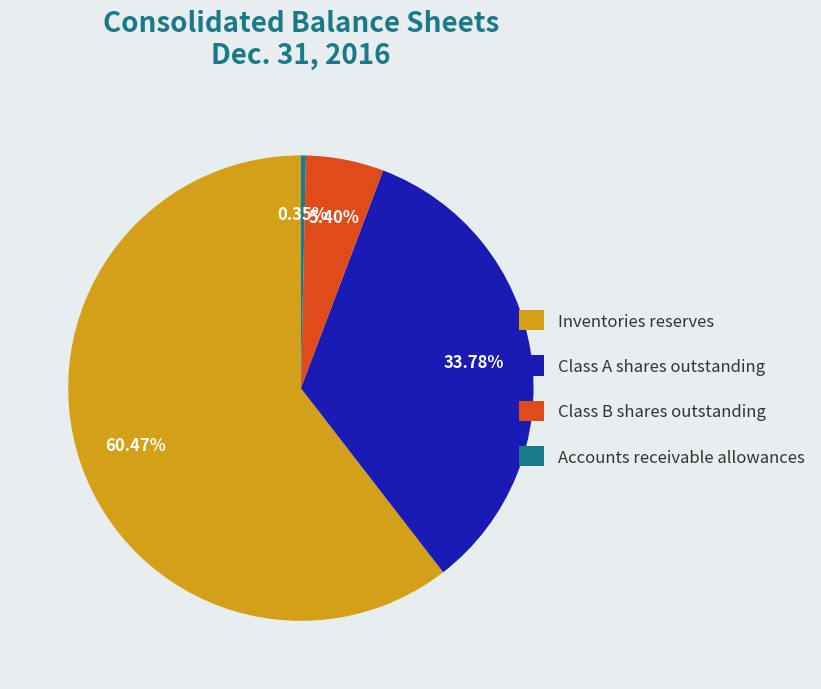

Is there any slice that represents more than half of the pie?

Yes